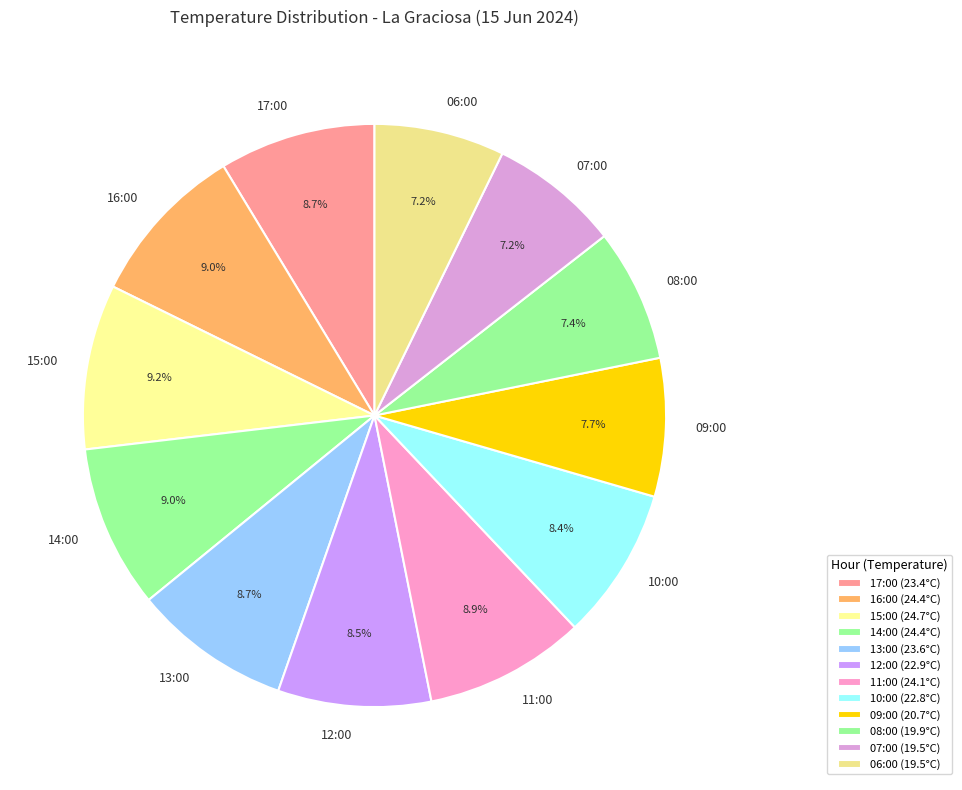

What is the ratio of the value at 07:00 to the value at 06:00?

1.0